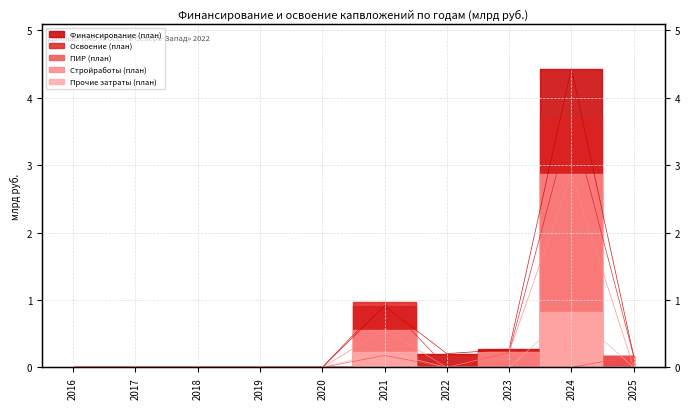

What is the value of the Финансирование (план) point at the 7th from the left?

0.2